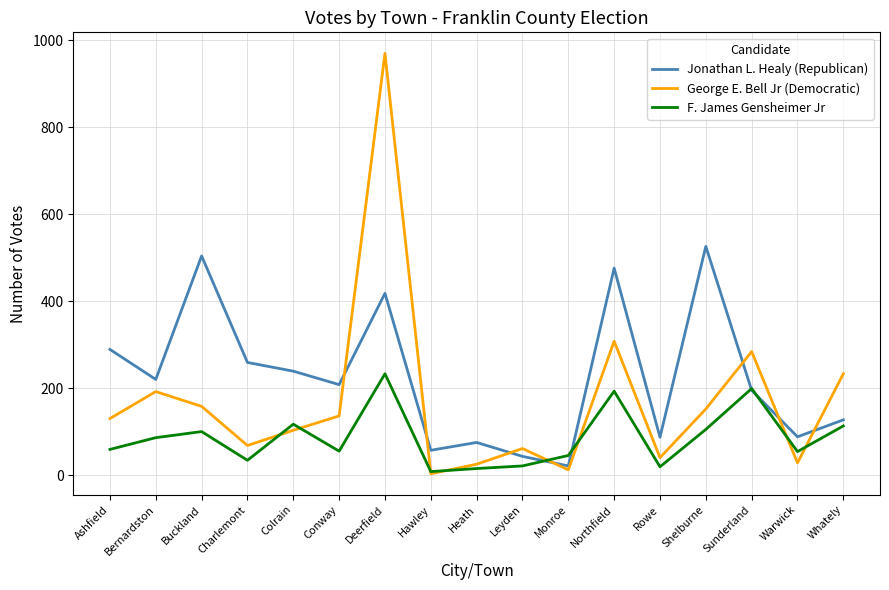

Does the chart display data point markers on the line(s)?

No